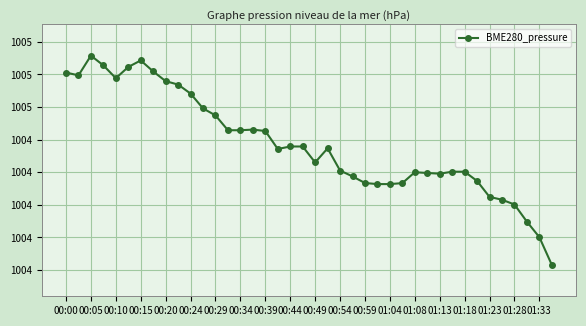

What is the smallest value displayed?

1003.6